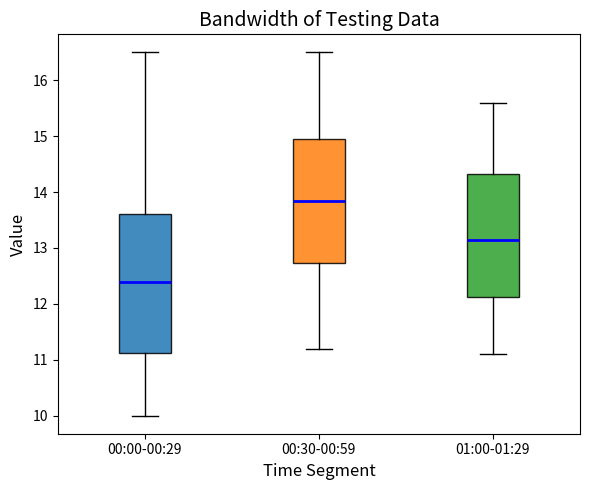

Which box has the lowest median line?

00:00-00:29